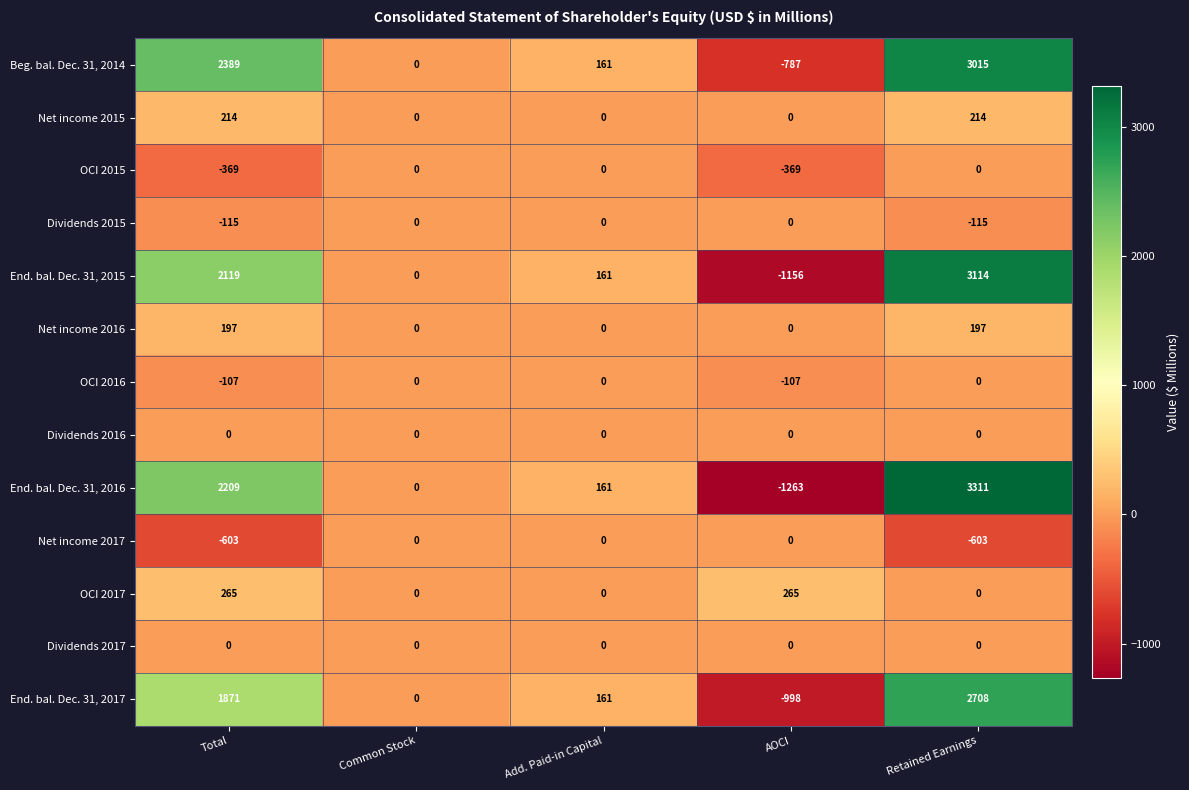

What is the difference between the highest and lowest values at AOCI?

1528